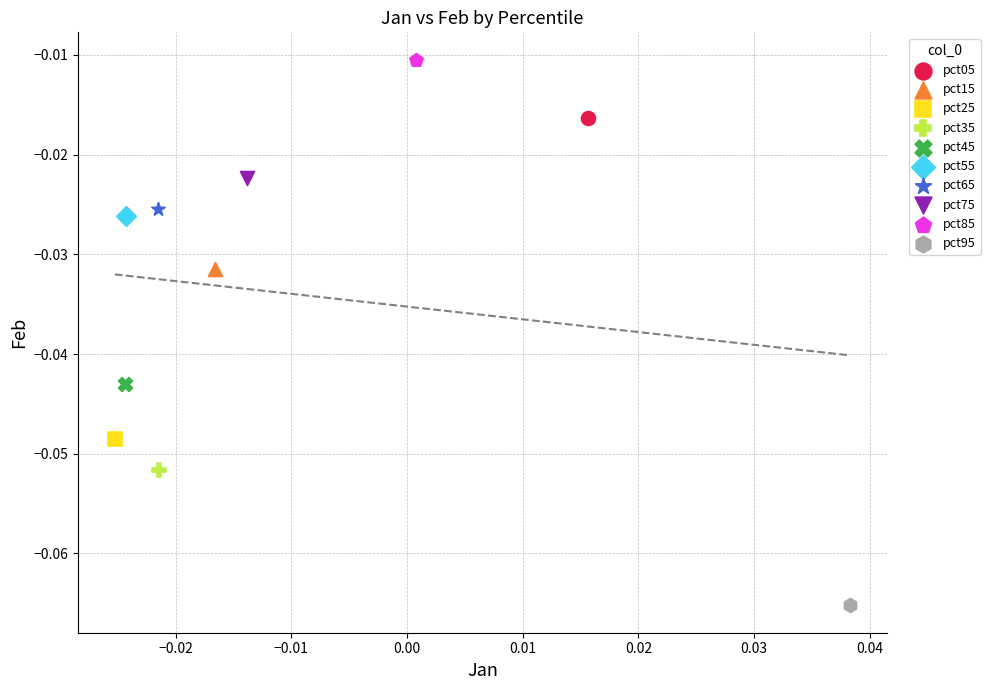

What are all the series names shown in the legend?

pct05, pct15, pct25, pct35, pct45, pct55, pct65, pct75, pct85, pct95